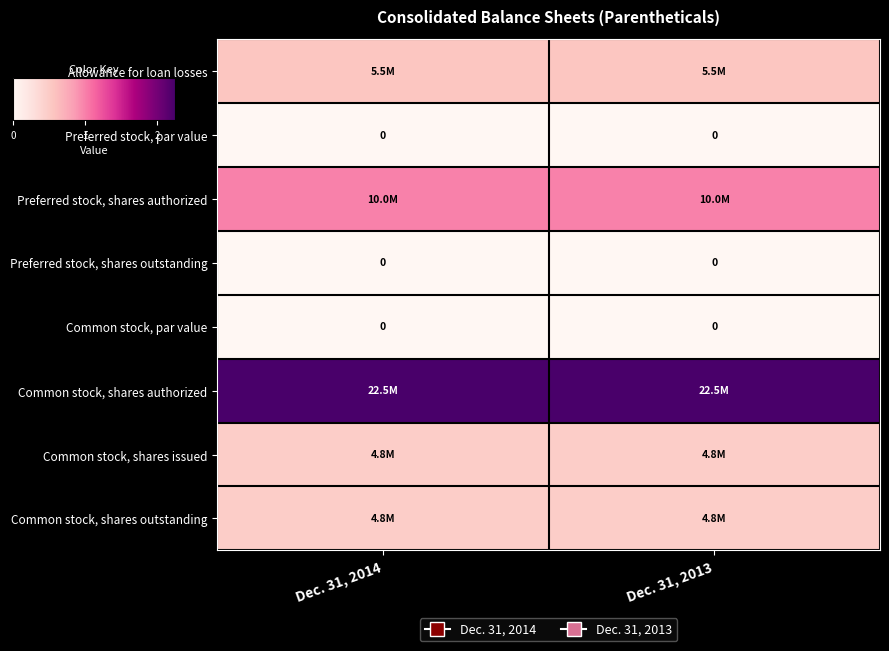

At how many categories does at least one series exceed 13873616?

2